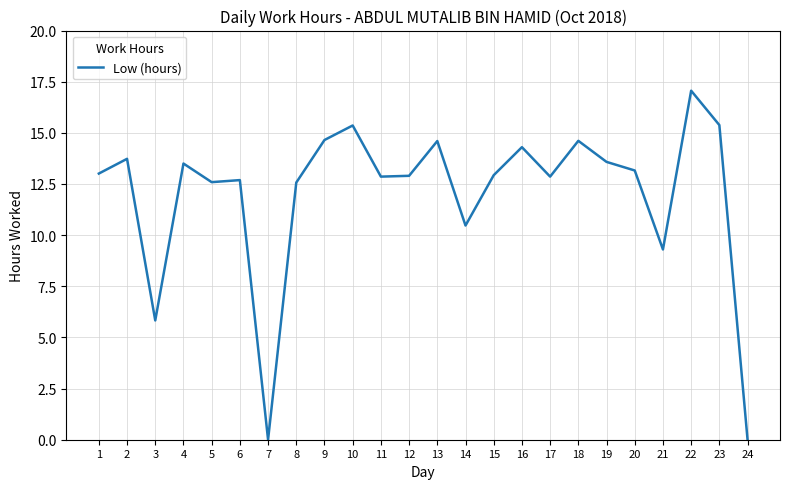

What is the sum of all values?

287.9